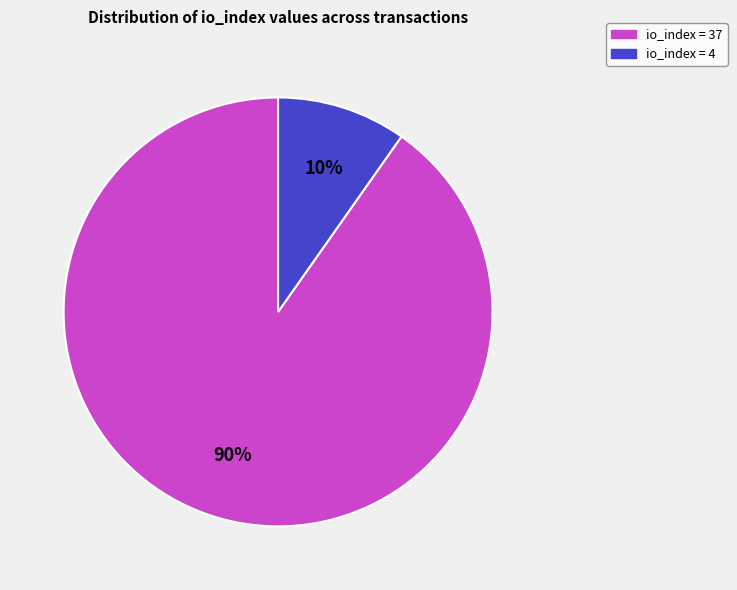

To the nearest percent, what is the difference between the largest and smallest slice percentages?

80%